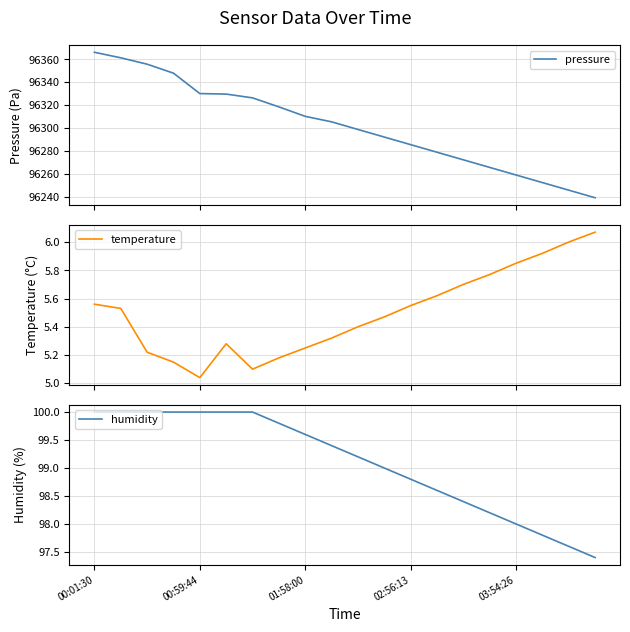

True or false: temperature and pressure cross at least once.

False